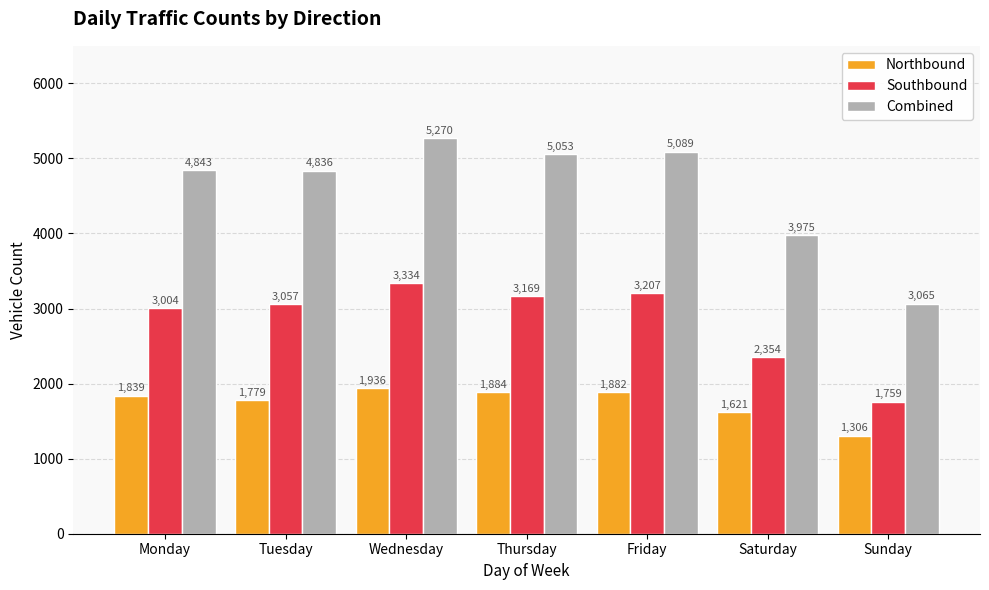

At which category does the chart reach its minimum across all series?

Sunday